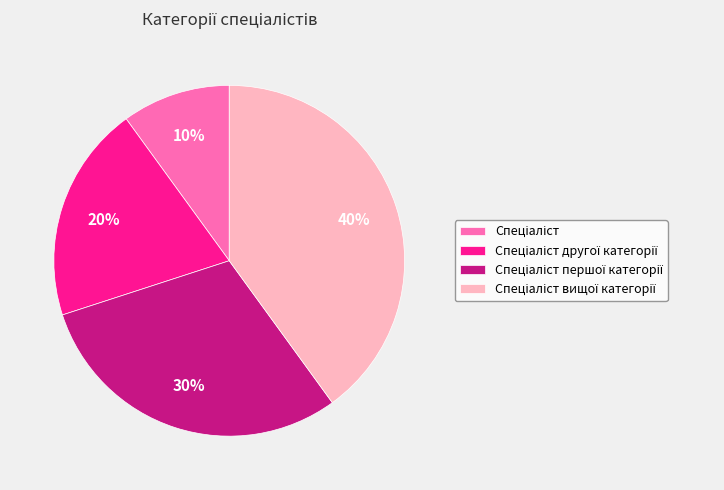

To the nearest percent, what is the average slice percentage?

25%